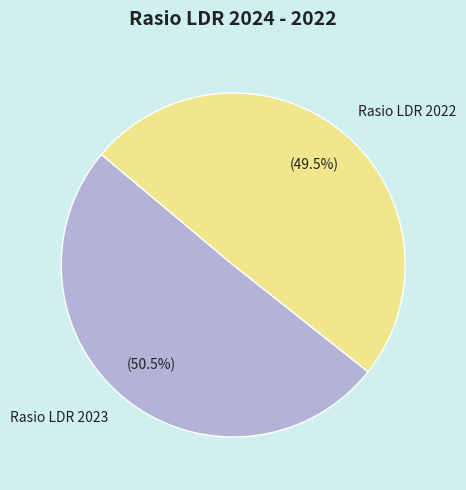

Count the number of slices in the pie.

2